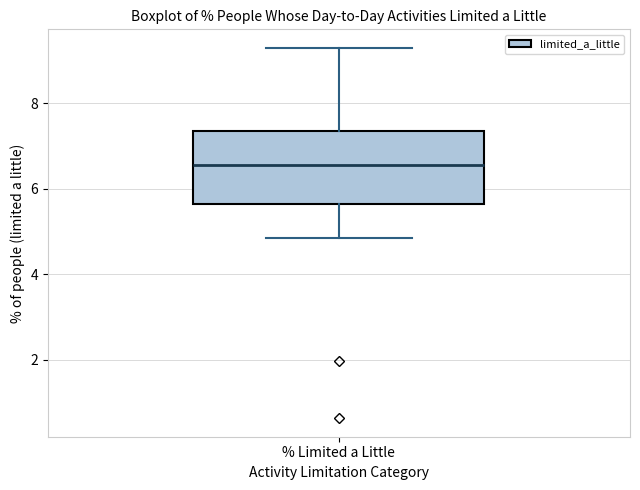

Where is the lower edge of the box for % Limited a Little on the y-axis? The values are not printed on the chart, so give them approximately, as read against the axis.

5.6